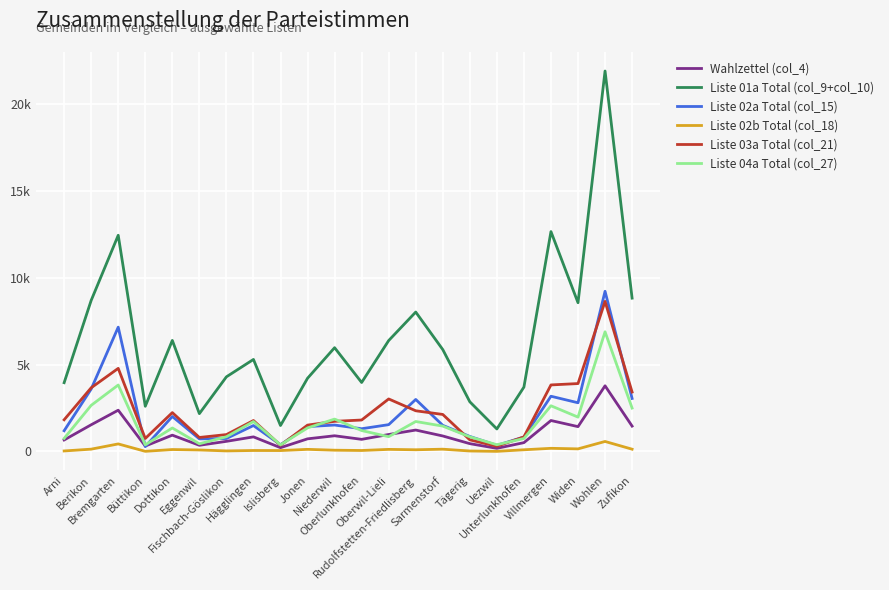

What is the label of the 22nd point from the right?

Arni